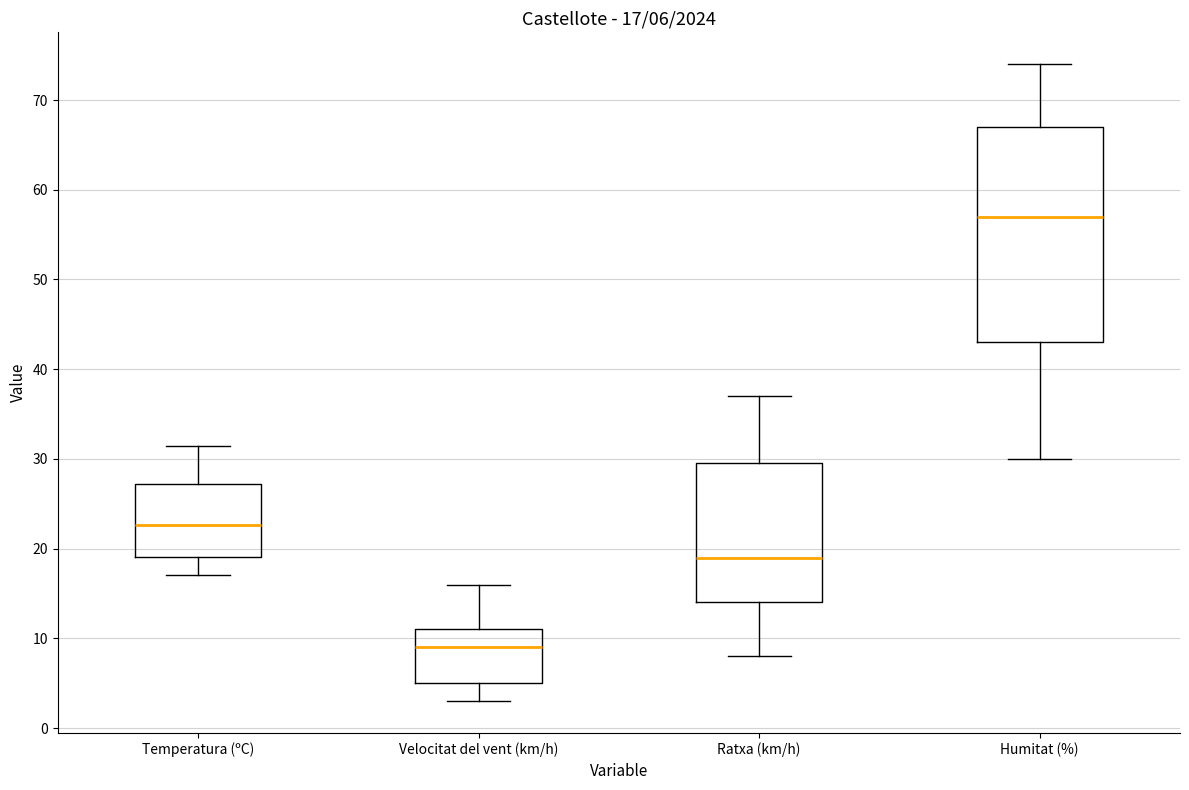

Comparing the boxes themselves (not the whiskers), which one is the tallest?

Humitat (%)